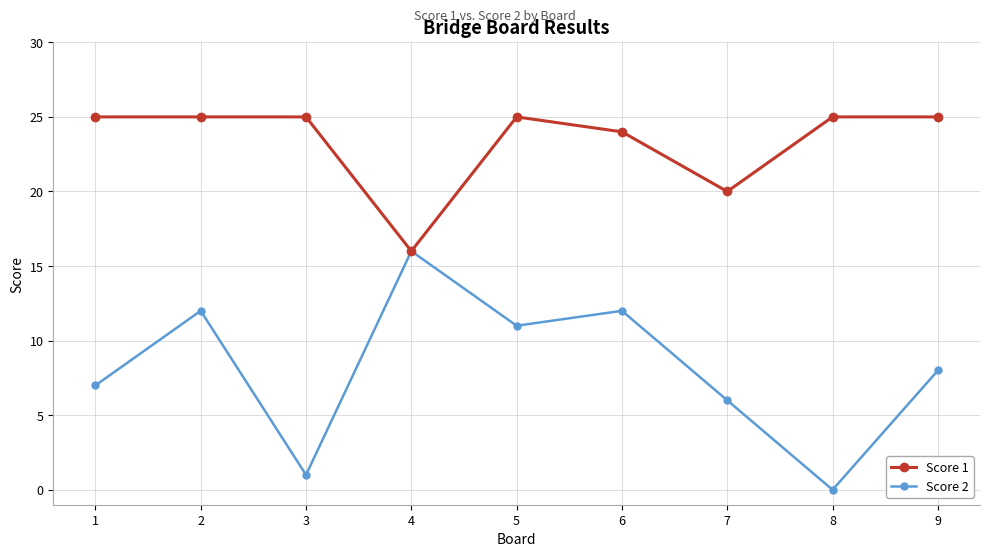

In Score 2, how many points are lower than both neighbors (excluding endpoints)?

3